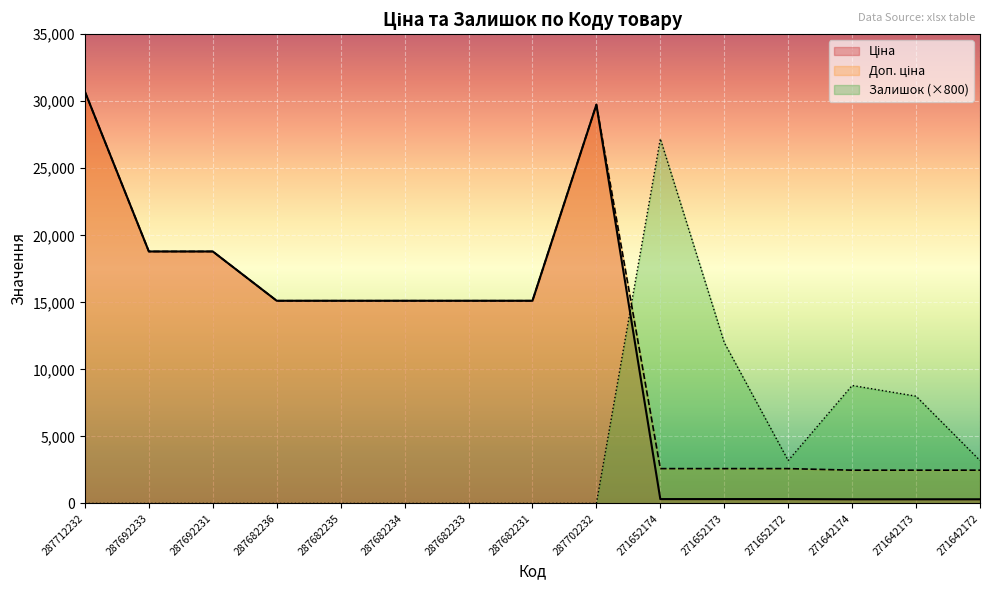

Reading left to right, list all the values displayed in this chart.

Ціна: 287712232=30717.1	287692233=18796.8	287692231=18796.8	287682236=15120.0	287682235=15120.0	287682234=15120.0	287682233=15120.0	287682231=15120.0	287702232=29747.2	271652174=324.8	271652173=324.8	271652172=324.8	271642174=310.3	271642173=310.3	271642172=310.3
Доп. ціна: 287712232=30717.1	287692233=18796.8	287692231=18796.8	287682236=15120.0	287682235=15120.0	287682234=15120.0	287682233=15120.0	287682231=15120.0	287702232=29747.2	271652174=2598.3	271652173=2598.3	271652172=2598.3	271642174=2482.4	271642173=2482.4	271642172=2482.4
Залишок: 287712232=0.0	287692233=0.0	287692231=0.0	287682236=0.0	287682235=0.0	287682234=0.0	287682233=0.0	287682231=0.0	287702232=0.0	271652174=27200.0	271652173=12000.0	271652172=3200.0	271642174=8800.0	271642173=8000.0	271642172=3200.0